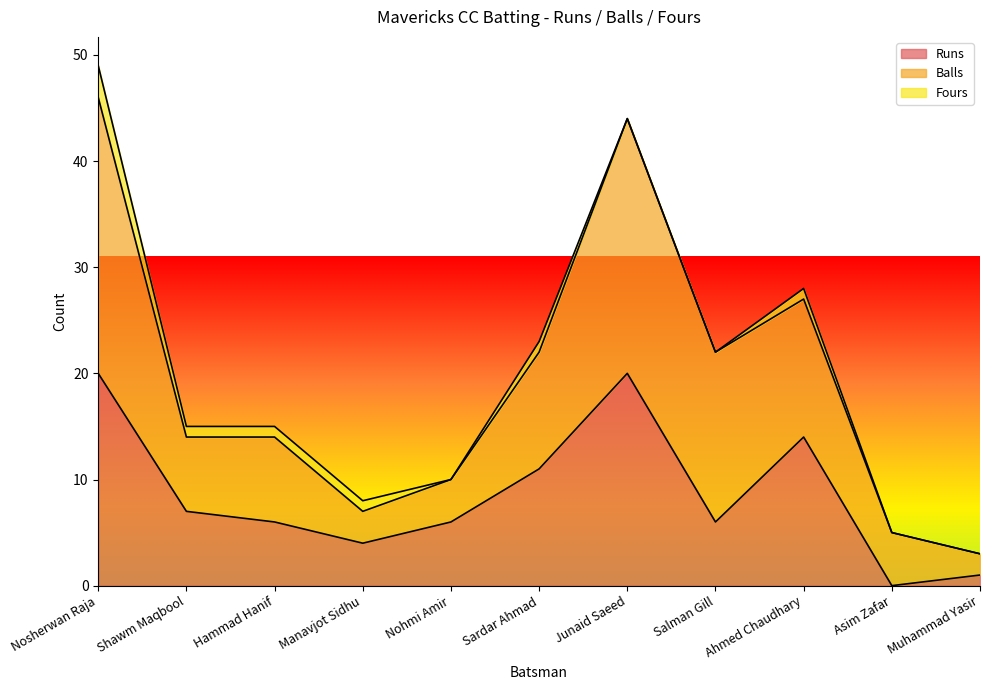

Is the value of Fours at Sardar Ahmad greater than the value of Runs at Shawm Maqbool?

No